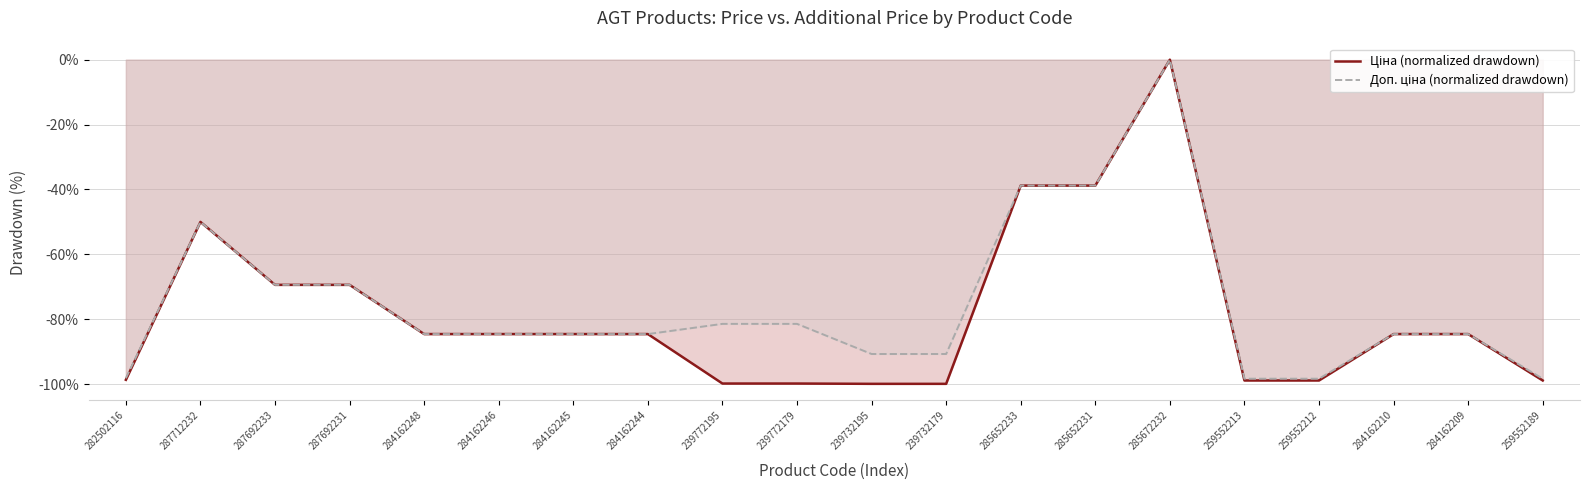

List the labels in order of Ціна (normalized drawdown) value, smallest first.

239732195, 239732179, 239772195, 239772179, 259552213, 259552212, 259552189, 282502116, 284162248, 284162246, 284162245, 284162244, 284162210, 284162209, 287692233, 287692231, 287712232, 285652233, 285652231, 285672232